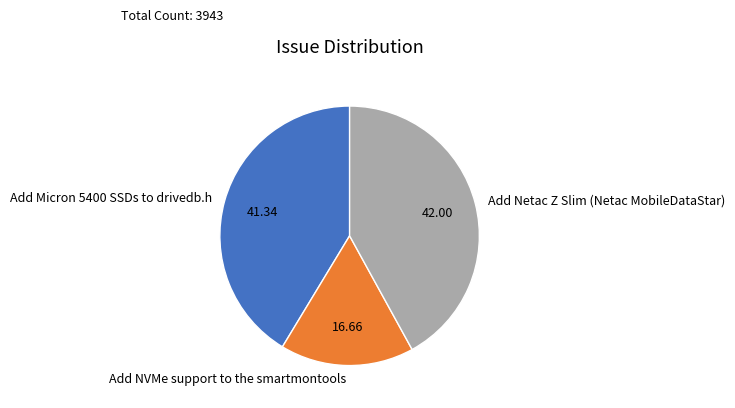

True or false: Add Micron 5400 SSDs to drivedb.h accounts for 41% of the total.

True